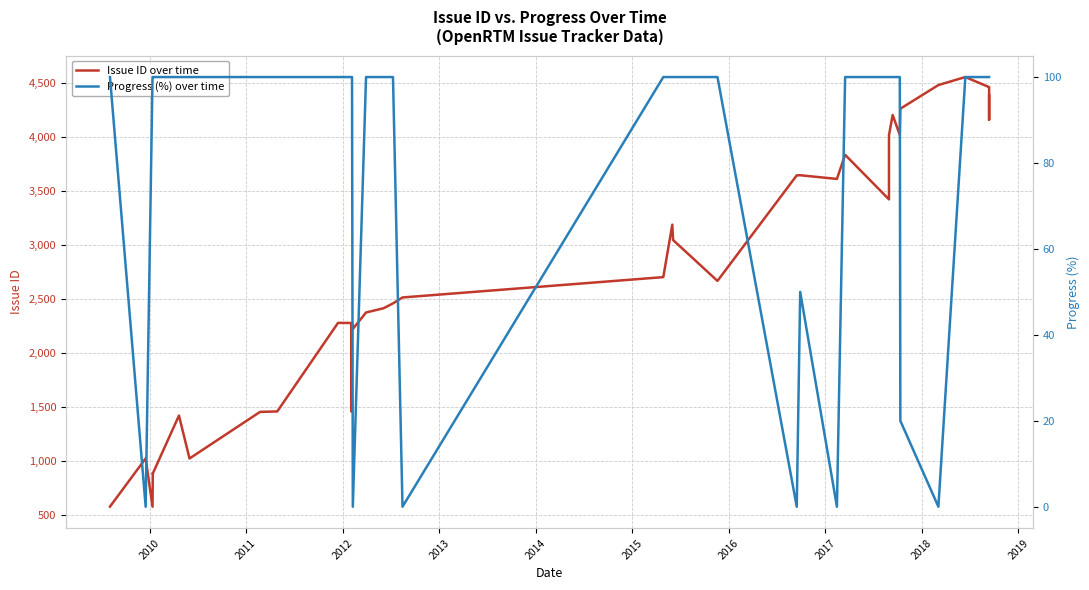

The value of Progress (%) over time at 2012 is 170. True or false?

False